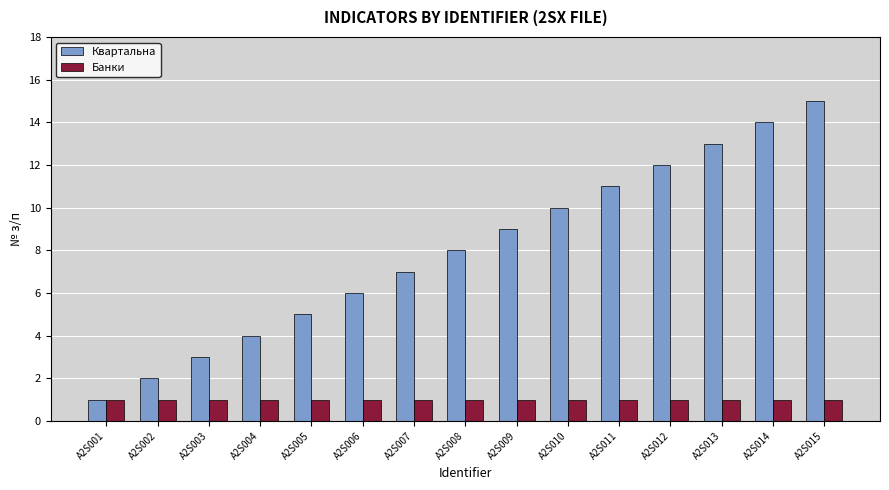

Rank the series by their average value, from highest to lowest.

Квартальна, Банки